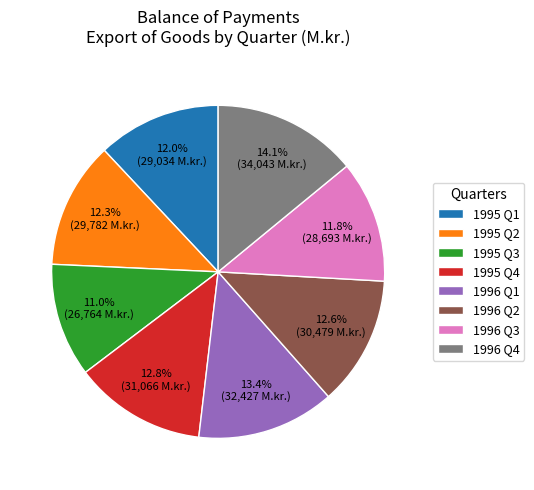

What percentage is the 1995 Q3 slice, to the nearest percent?

11%